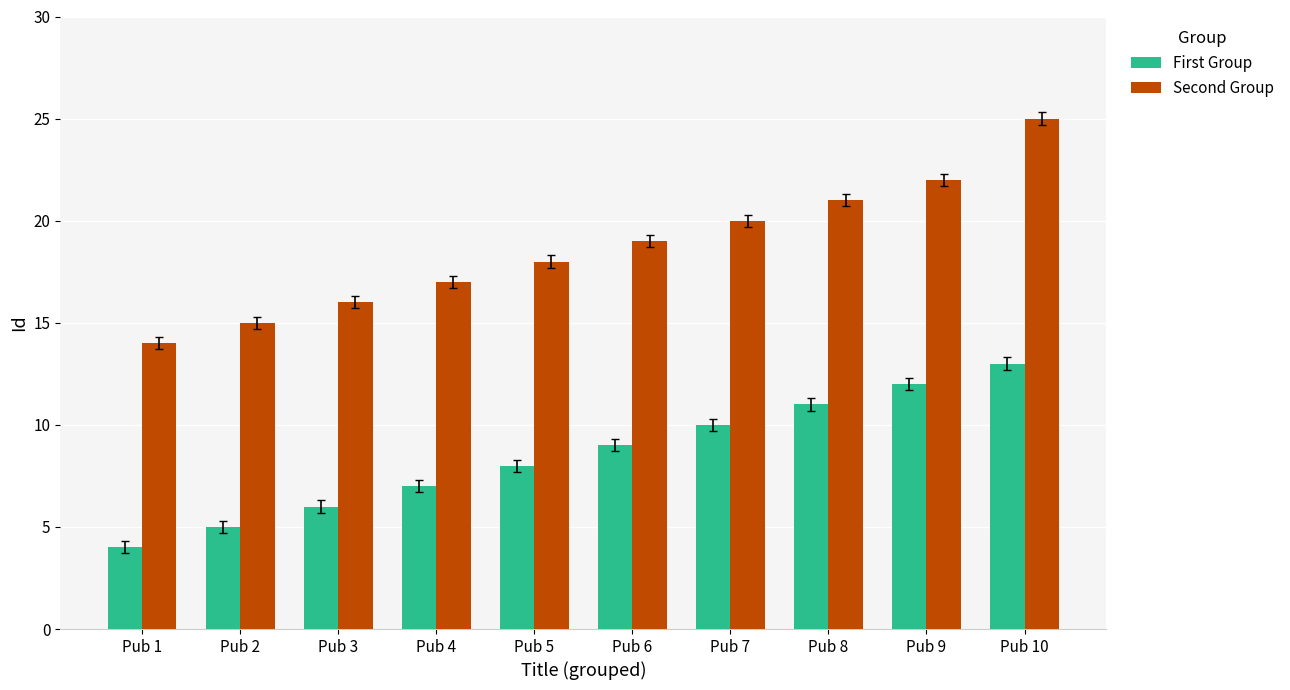

How many groups of bars are there?

10